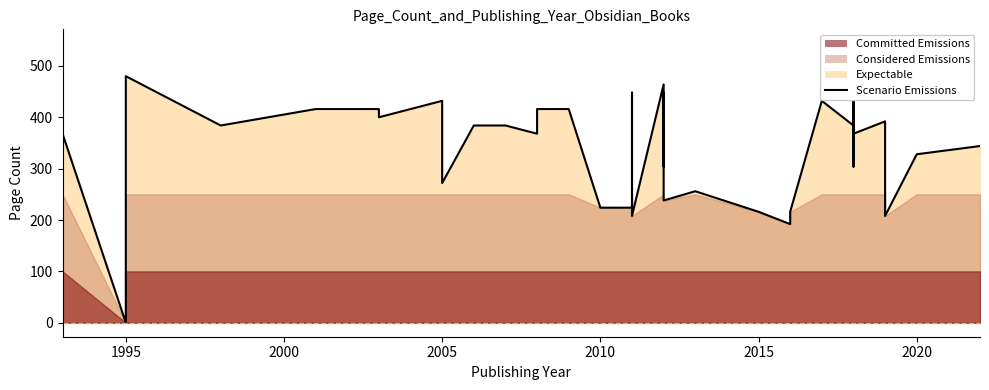

What is the average value?

342